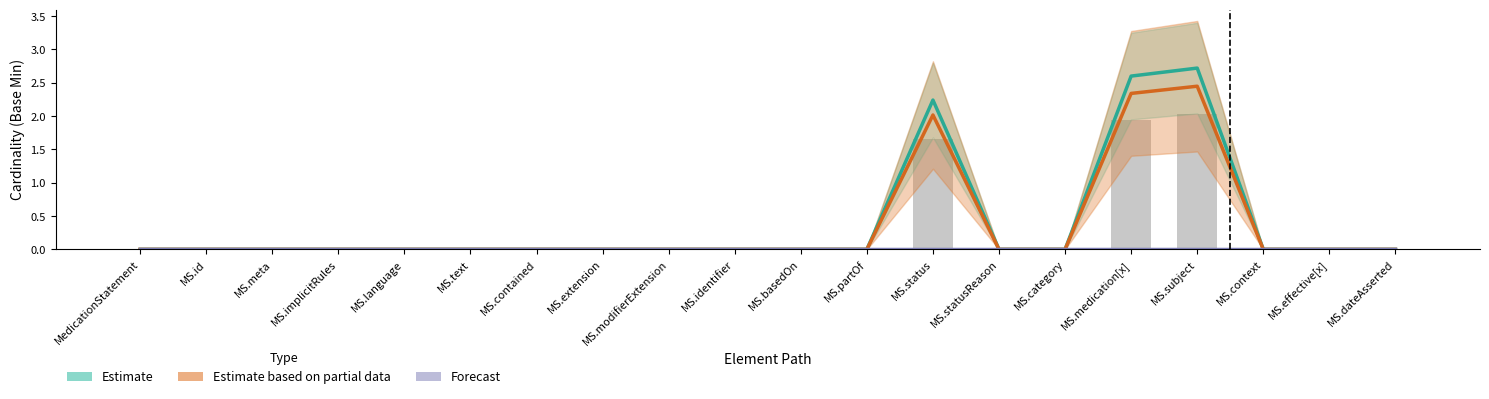

How many bars are there in each group?

3